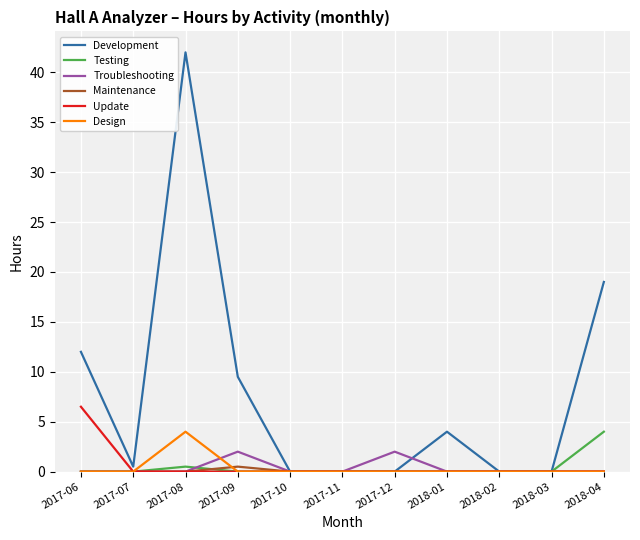

What is the maximum value for Maintenance?

0.5